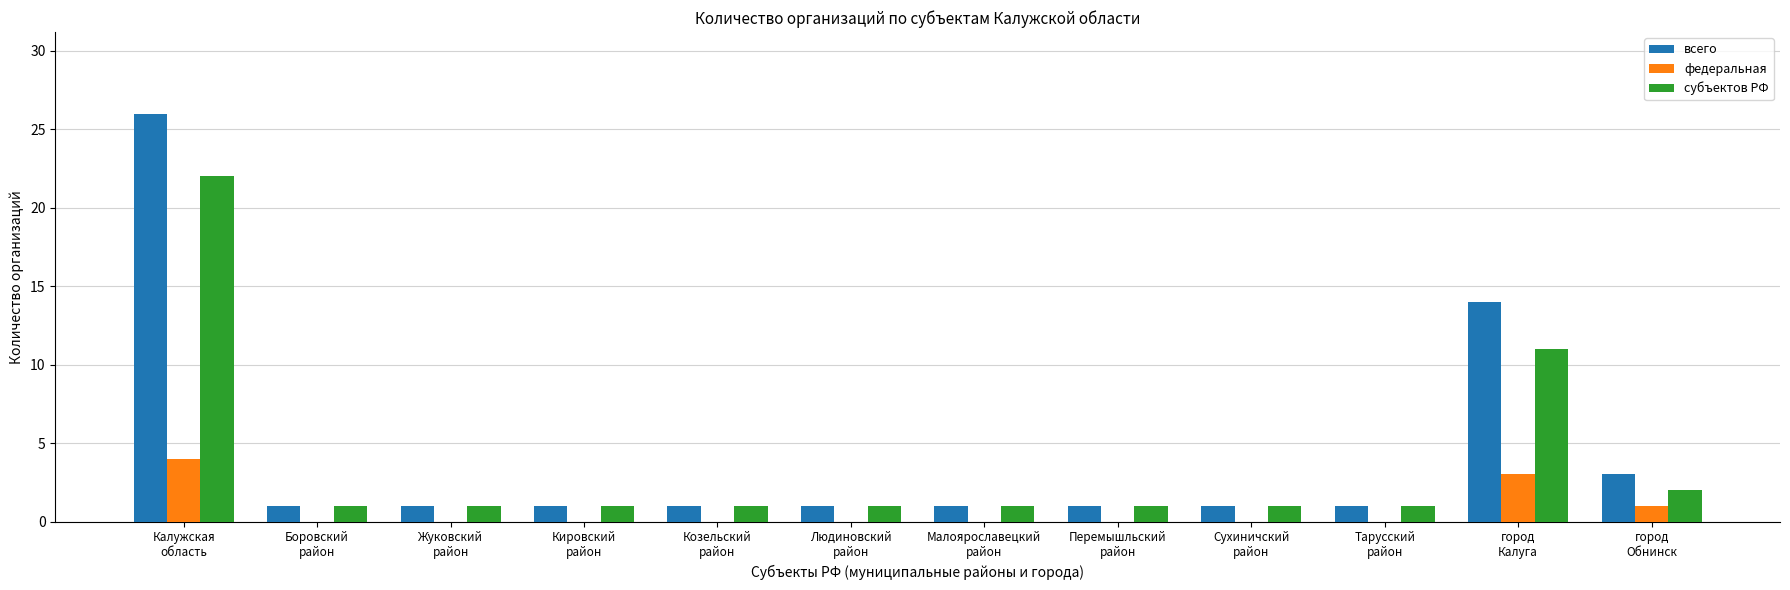

What is the sum of all всего values?

52